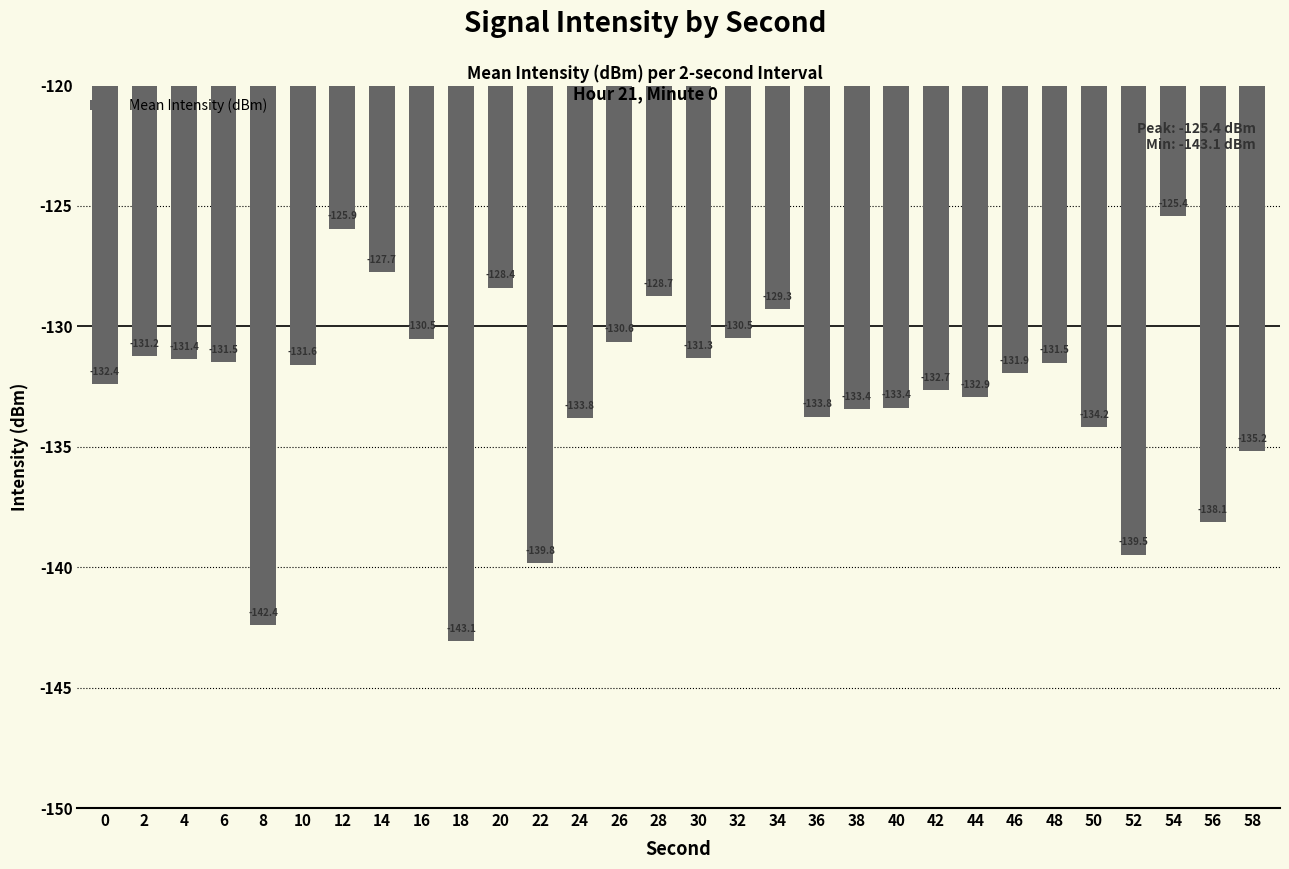

What is the value of the 12th bar from the left?

-139.8